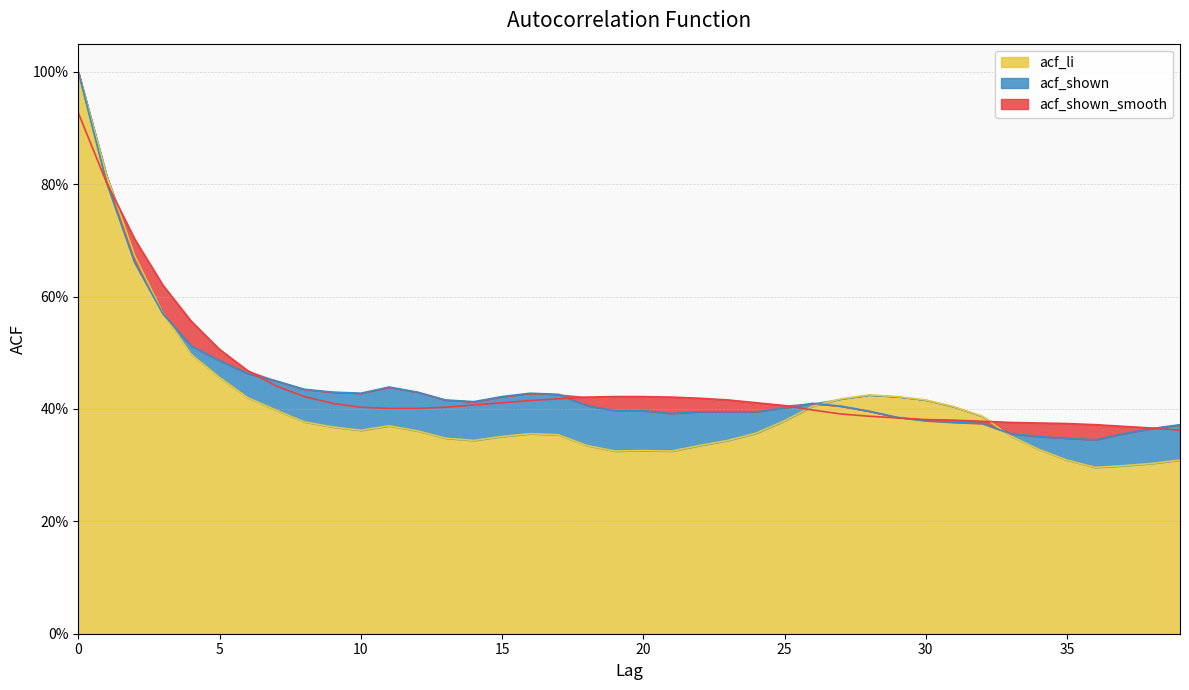

At which category does acf_shown reach its first local peak?

11